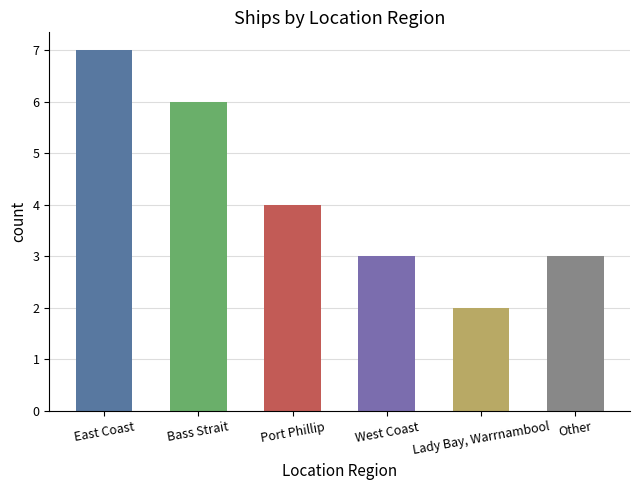

How many values are below 4?

3